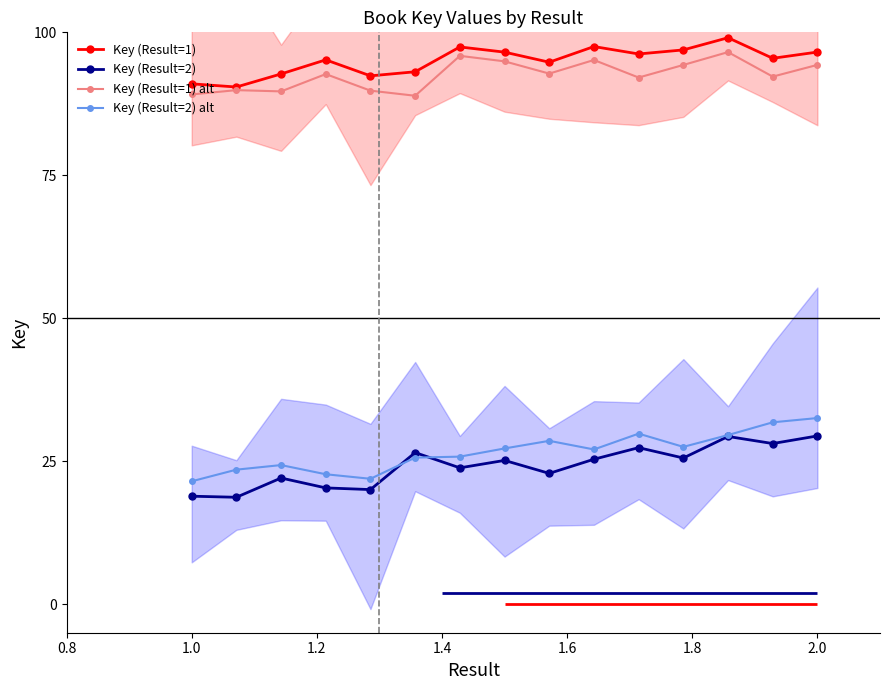

True or false: Key (Result=1) alt and Key (Result=2) alt intersect in this chart.

False